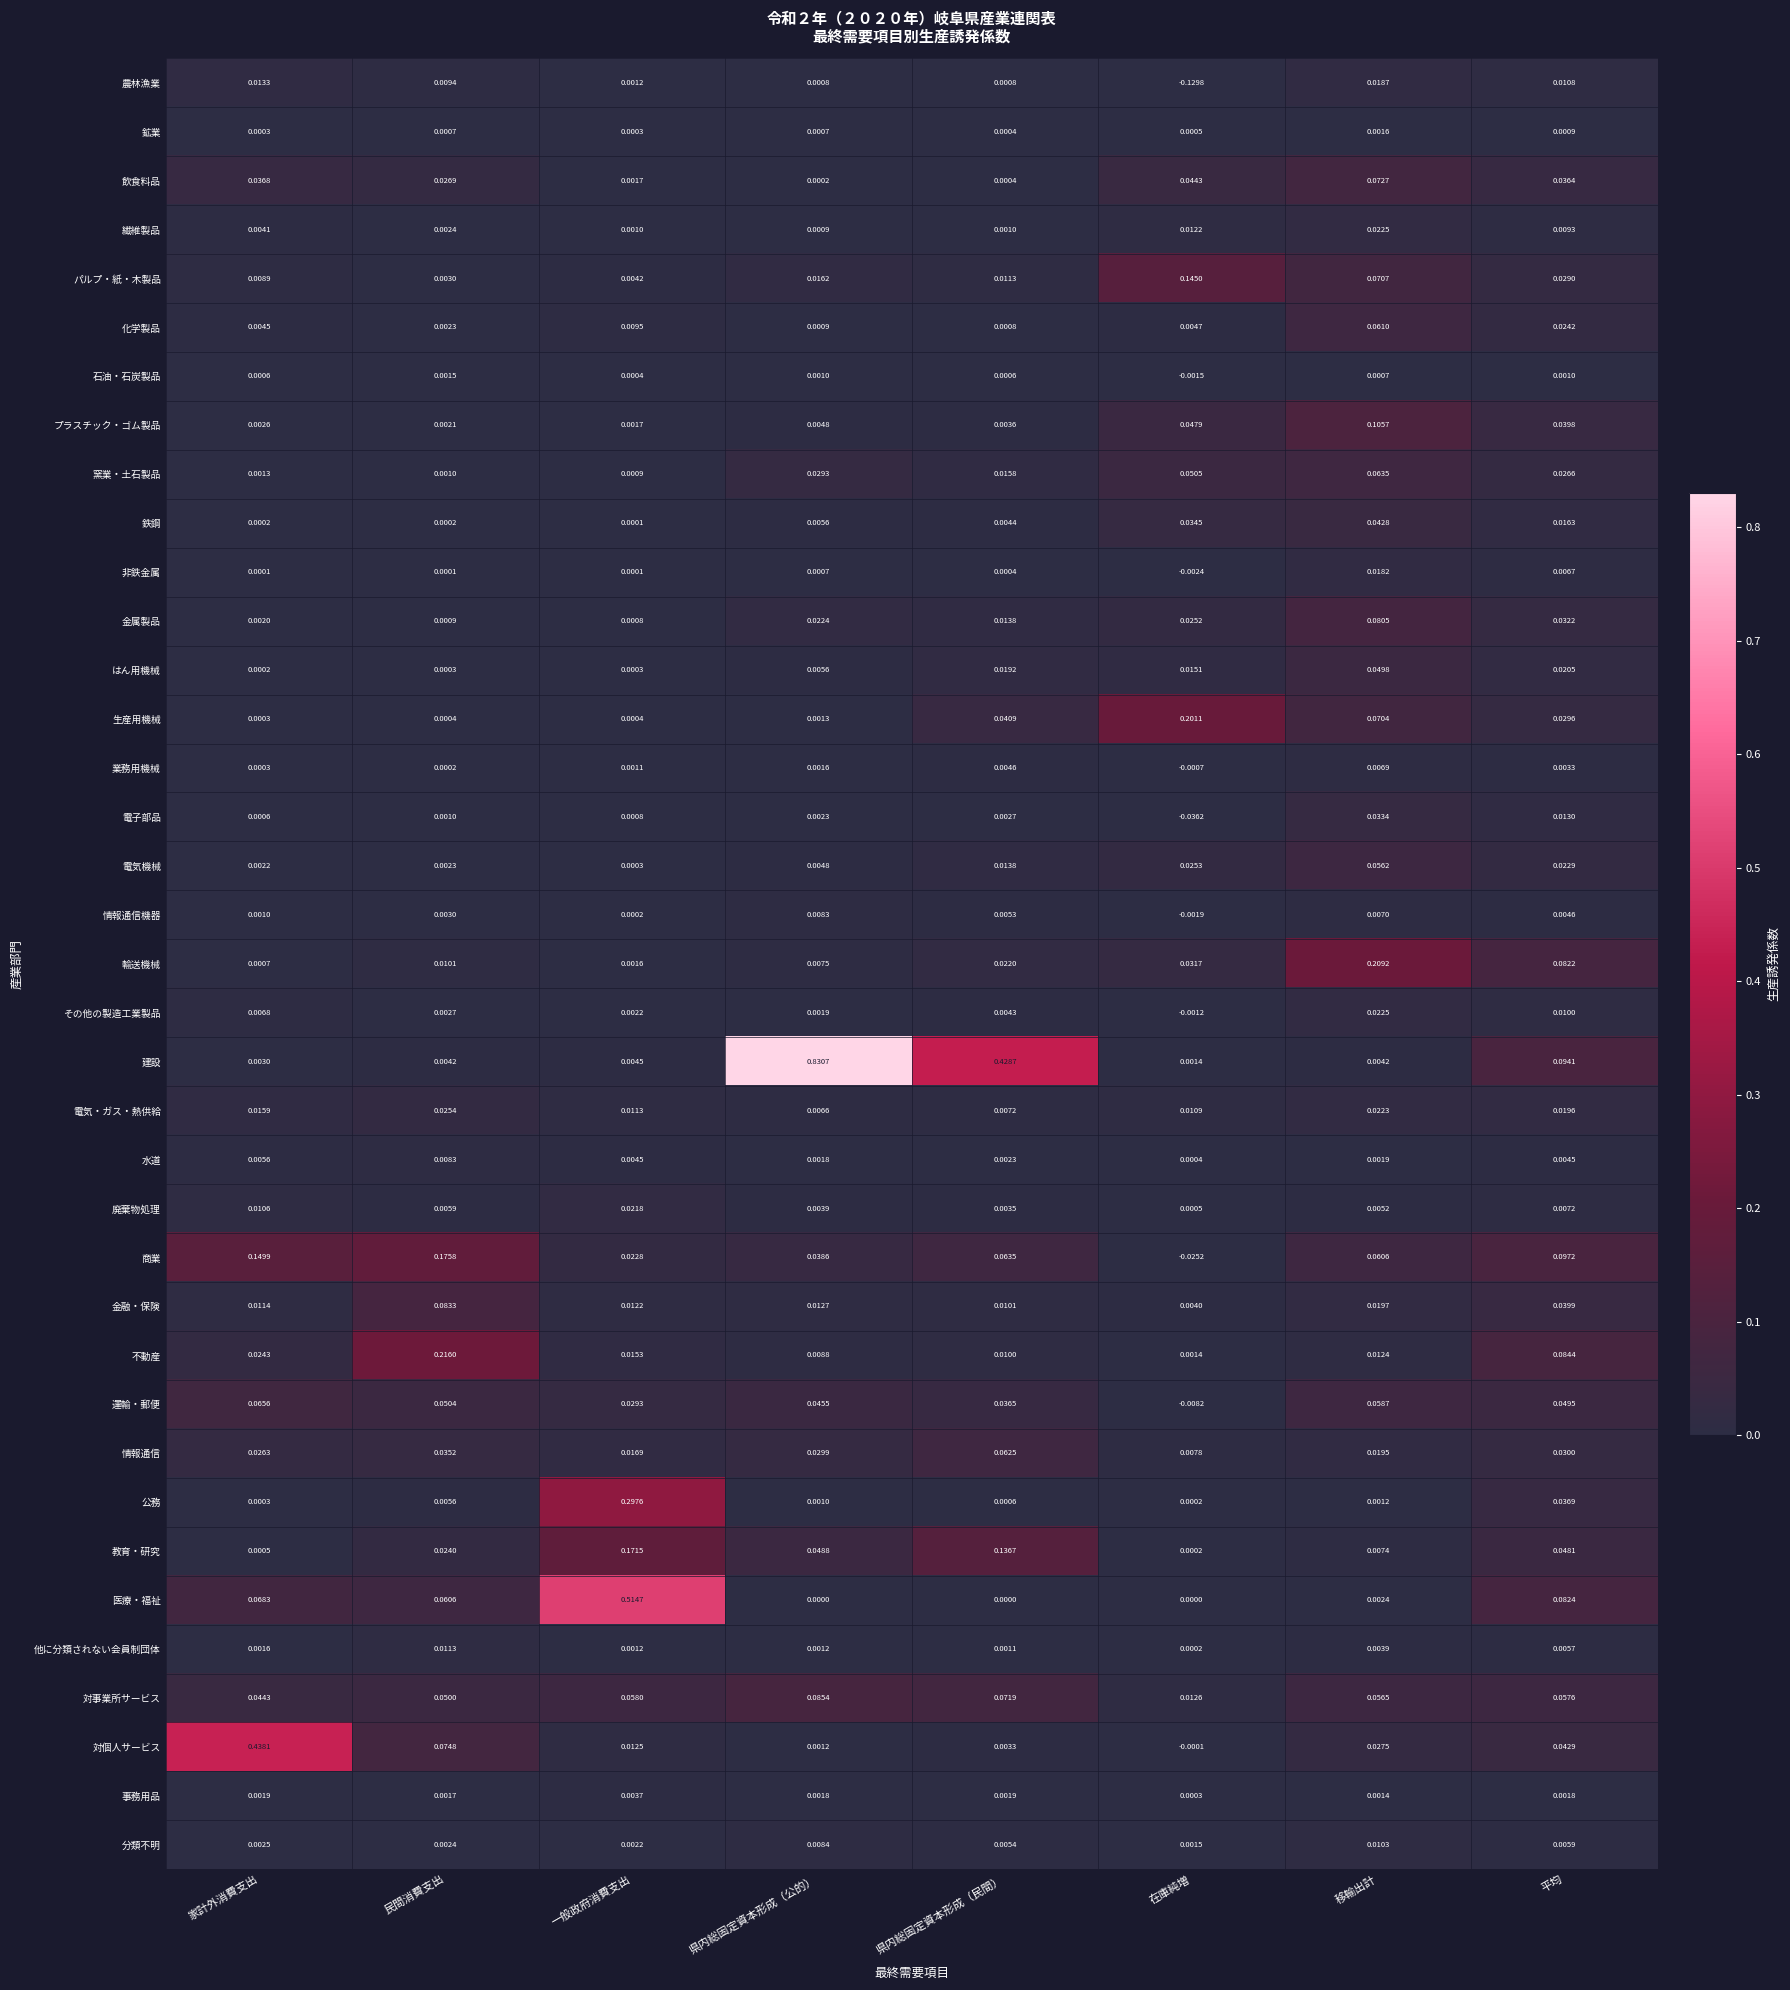

Which series has the largest total across all categories?

建設